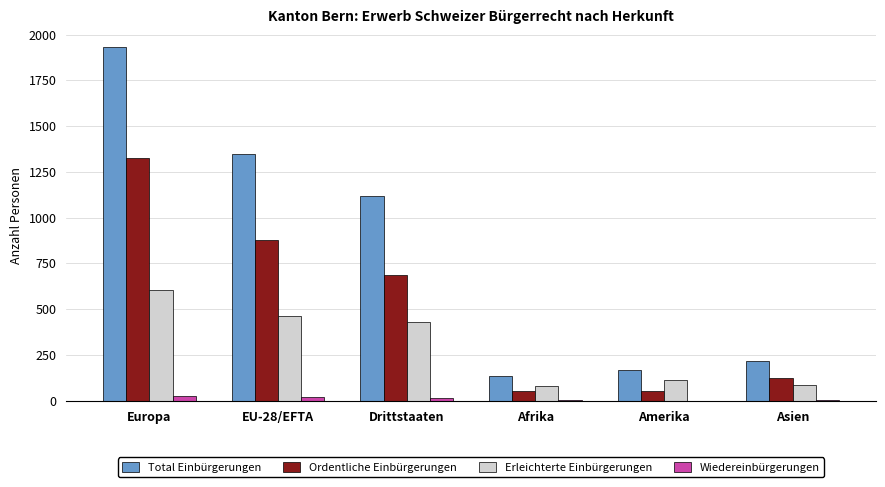

Which series has the largest total across all categories?

Total Einbürgerungen